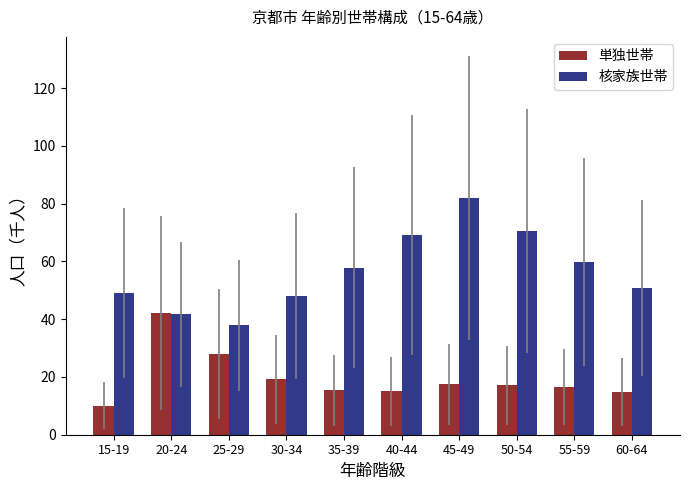

Rank the series by their average value, from lowest to highest.

単独世帯, 核家族世帯